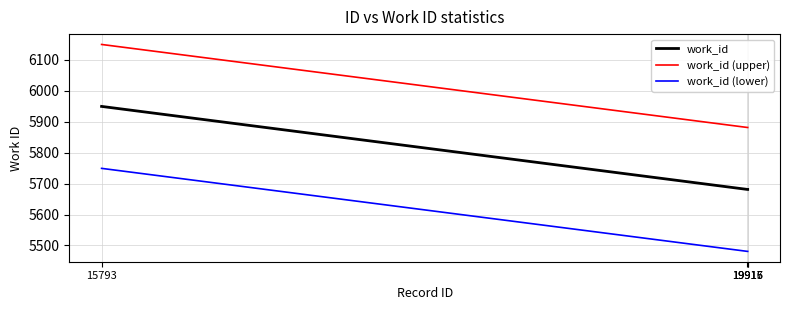

What is the sum of the work_id (lower) values at 15793 and 19915?

11230